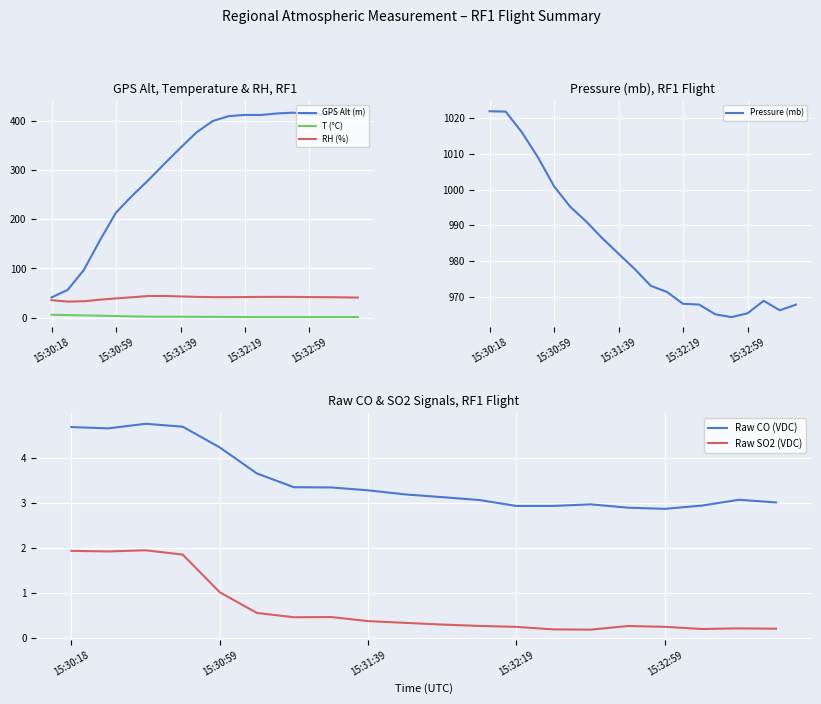

What are all the series names shown in the legend?

GPS Alt (m), T (°C), RH (%), Pressure (mb), Raw CO (VDC), Raw SO2 (VDC)